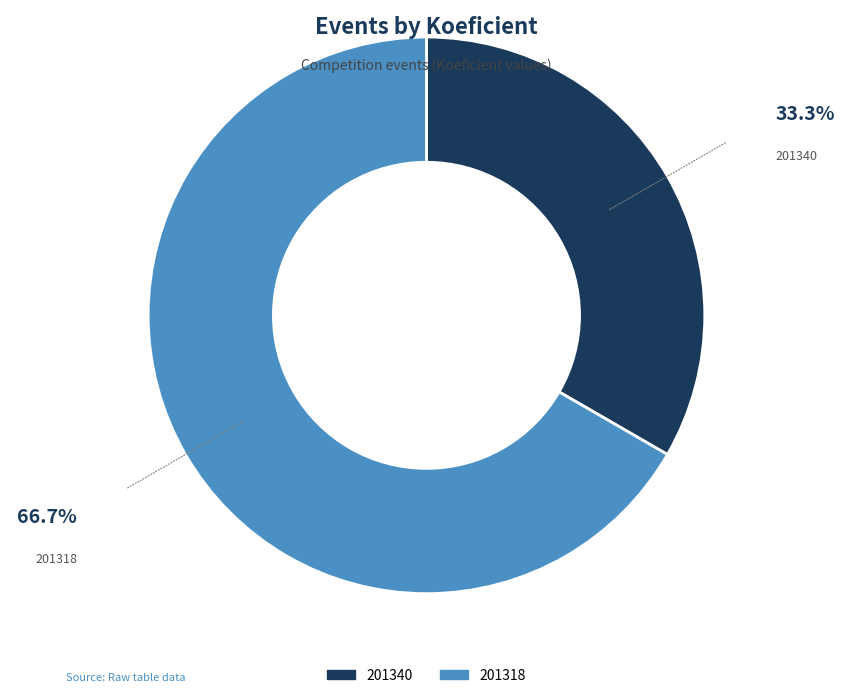

What is the largest slice in the pie chart?

201318